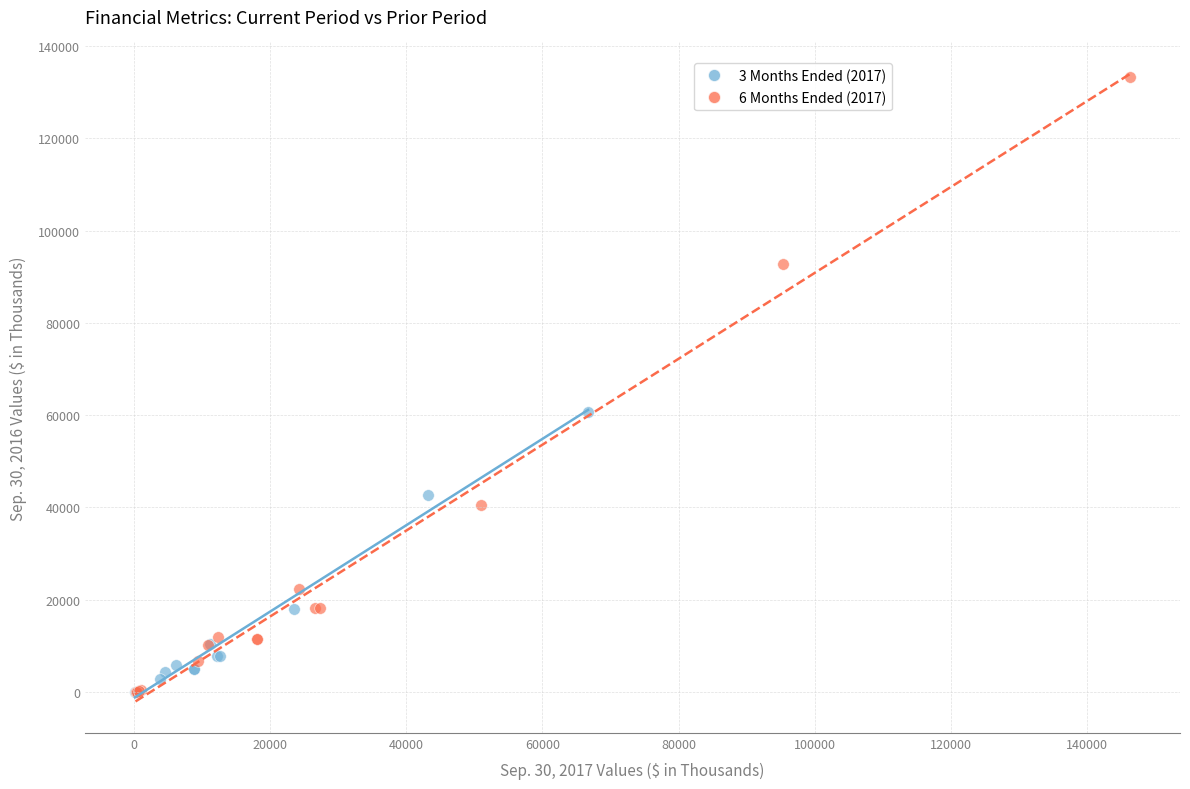

Which series contains the highest Y value?

6 Months Ended (2017)